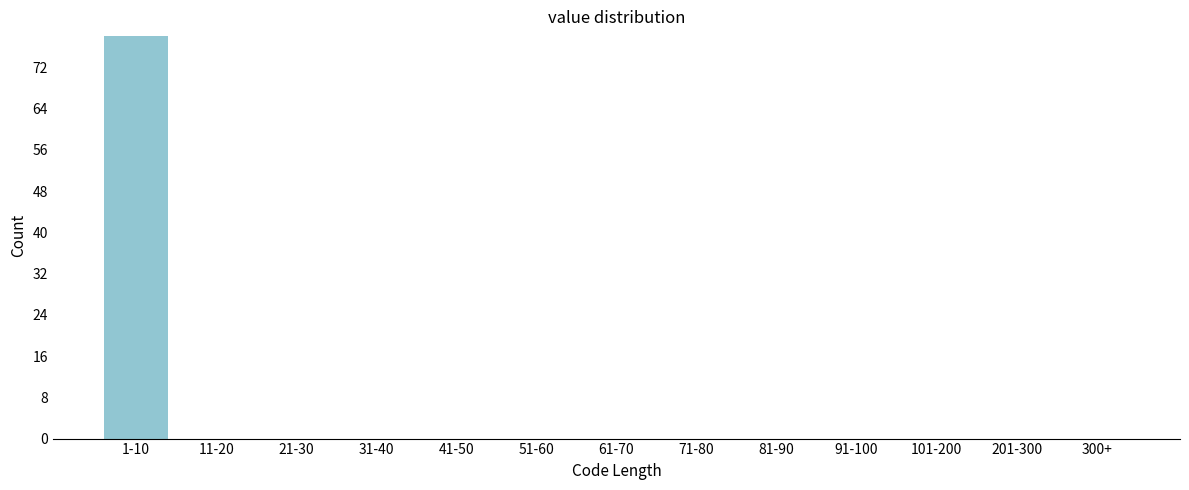

Reading left to right, transcribe all the data shown in this chart.

1-10=78	11-20=0	21-30=0	31-40=0	41-50=0	51-60=0	61-70=0	71-80=0	81-90=0	91-100=0	101-200=0	201-300=0	300+=0